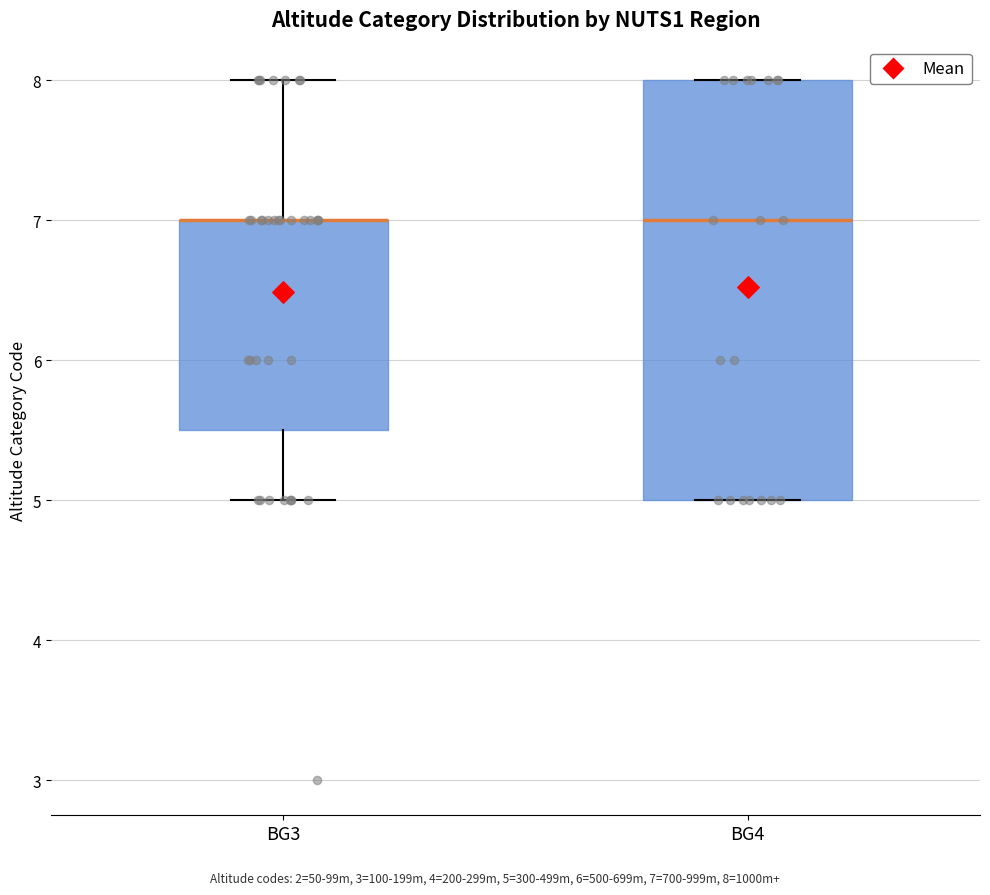

Reading left to right, transcribe this box plot: for each box, give where its median line is, the range the box spans, and where its two whiskers end, as read against the y-axis. The values are not printed on the chart, so give them approximately, as read against the axis.

BG3: median 7.0 (drawn on the box's upper edge), box 5.5 to 7.0, whiskers 5.0 to 8.0
BG4: median 7.0, box 5.0 to 8.0, whiskers 5.0 to 8.0